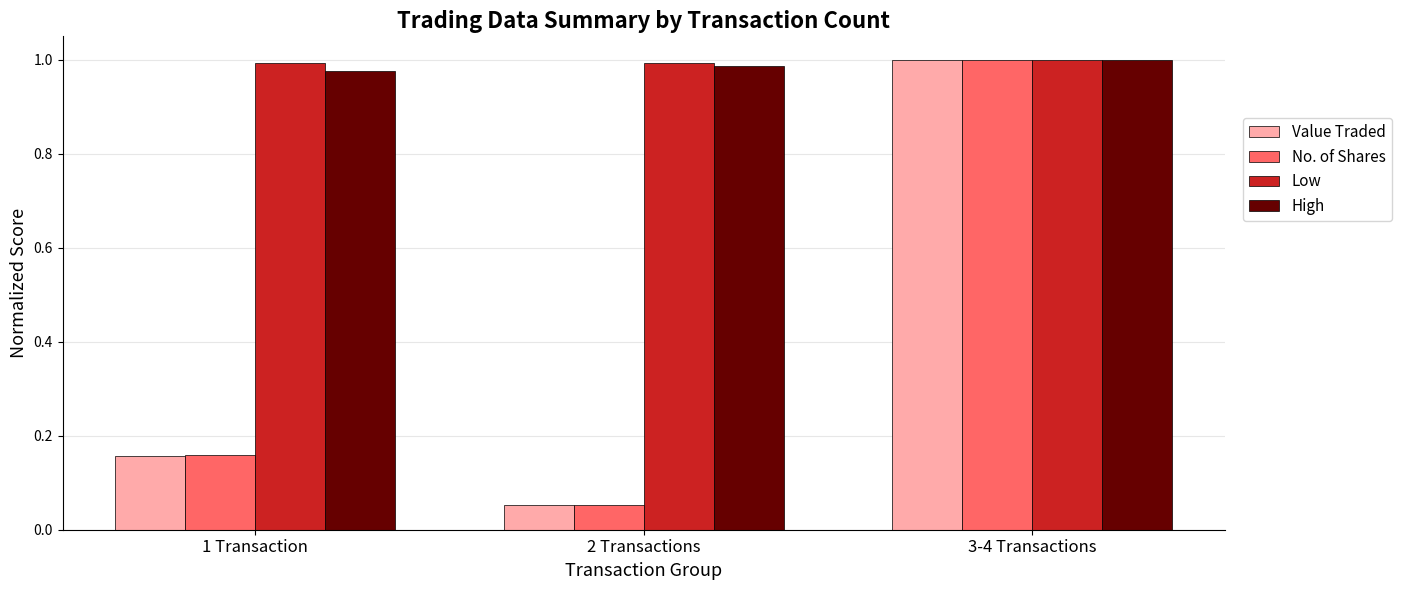

Is the value of Value Traded at 2 Transactions greater than the value of High at 2 Transactions?

No